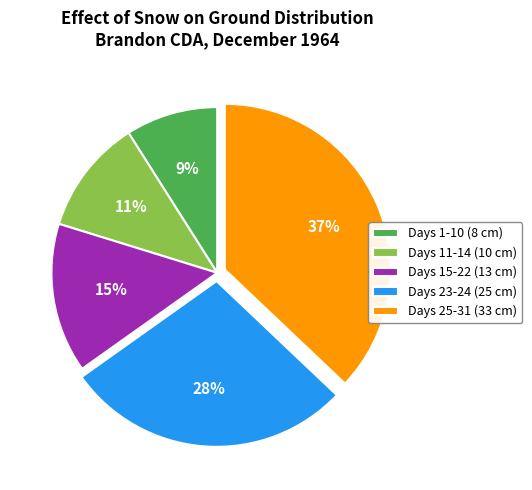

Does any single category account for the majority?

No